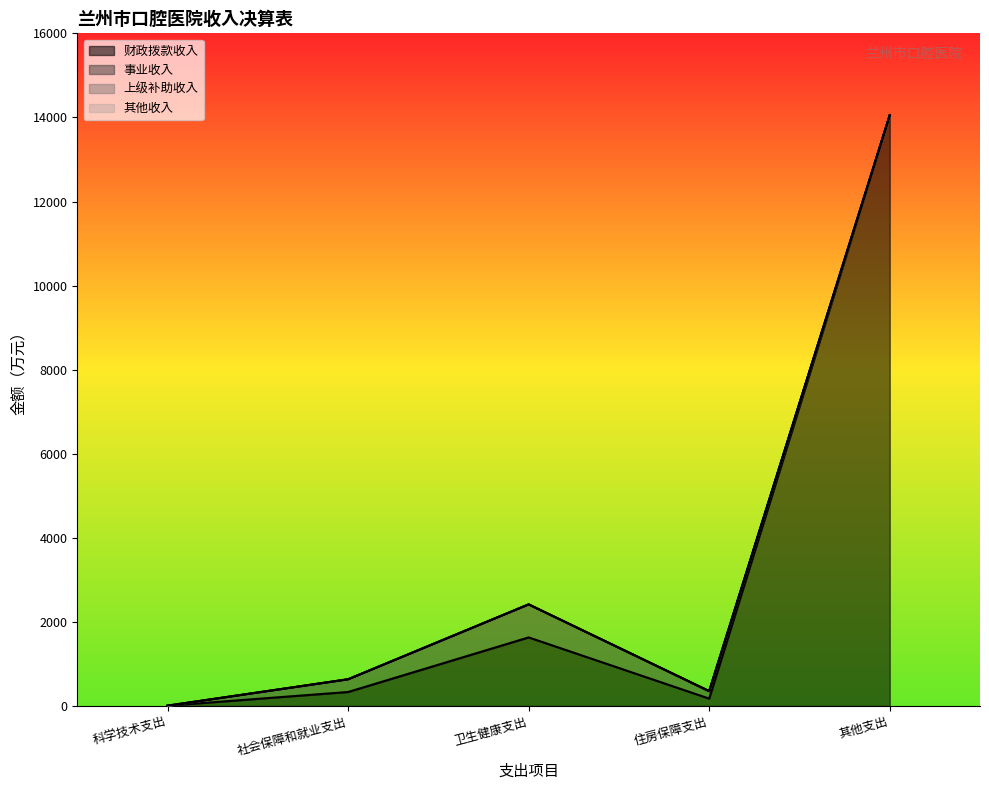

True or false: 财政拨款收入 has more than 1 interior local peaks.

False